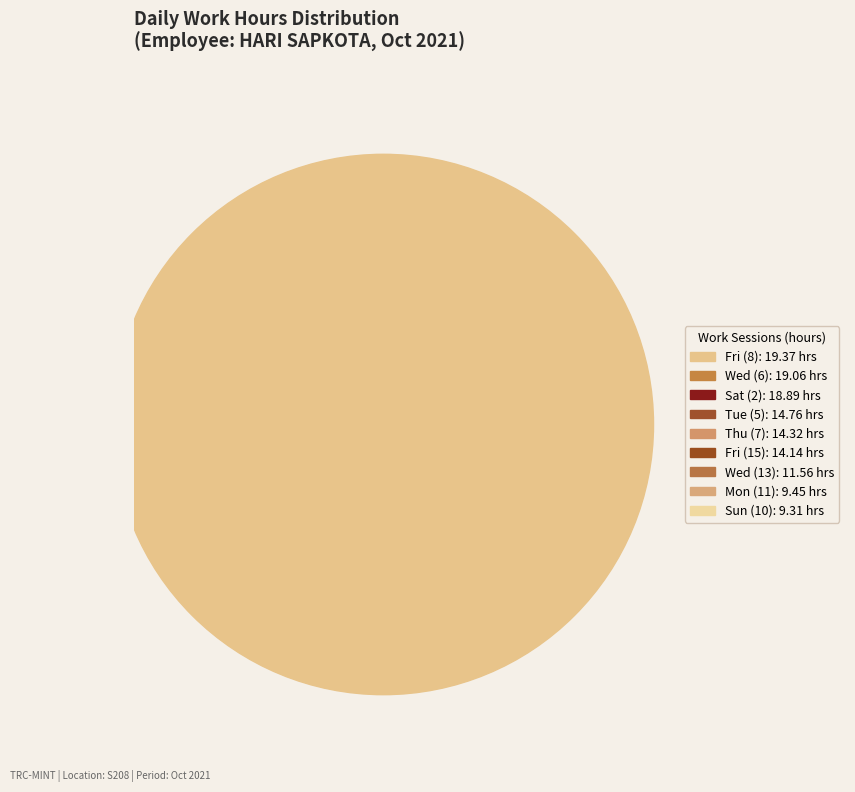

To the nearest percent, what percentage of the pie is Sun (10)?

7%